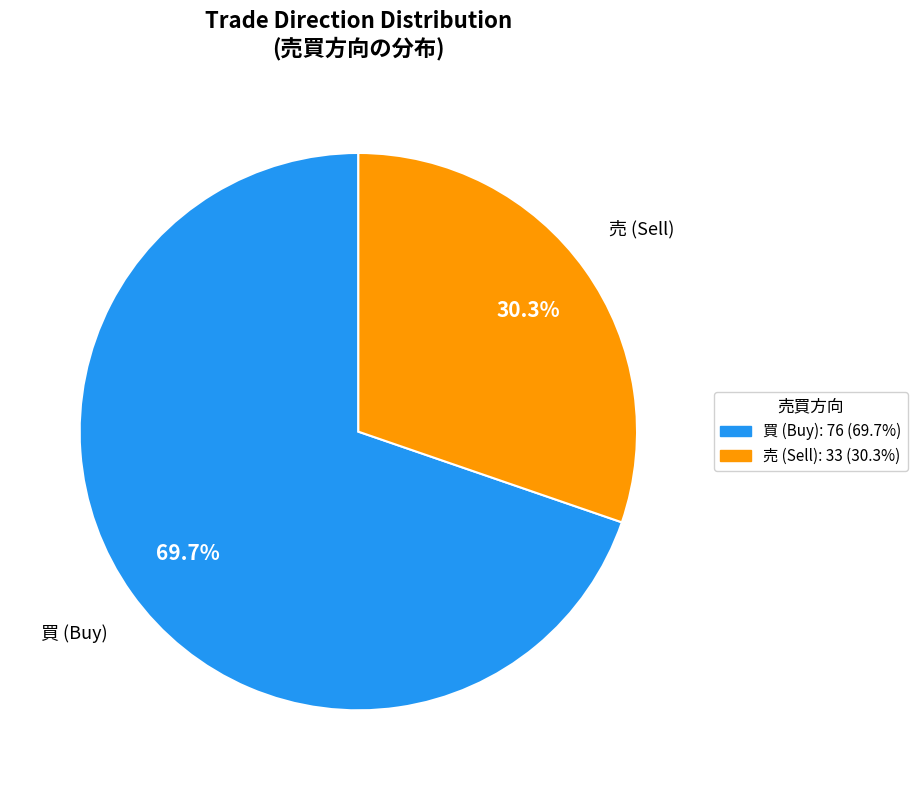

To the nearest percent, what is the average slice percentage?

50%